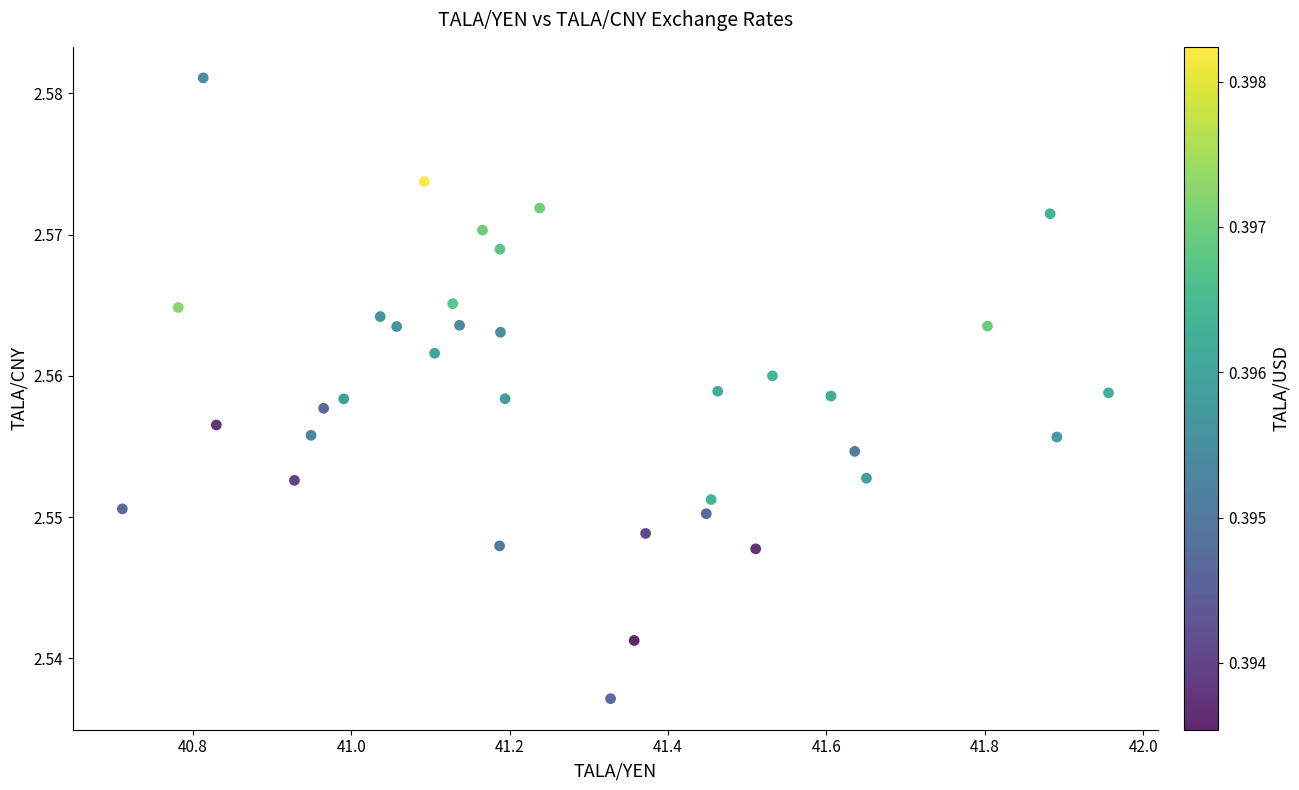

What is the range of X values (max minus min)?

1.2